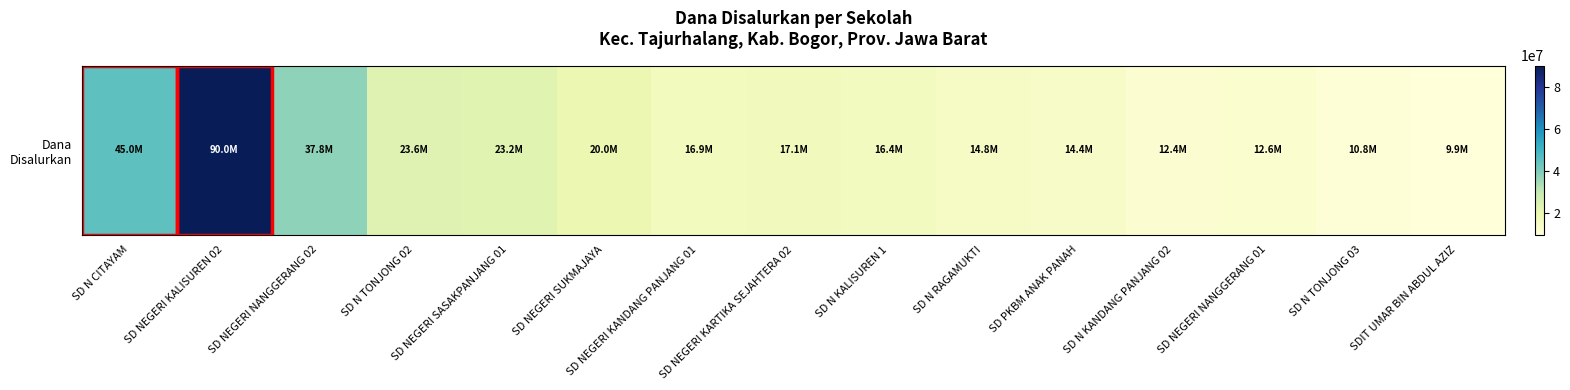

Rank the categories by value from lowest to highest.

SDIT UMAR BIN ABDUL AZIZ, SD N TONJONG 03, SD N KANDANG PANJANG 02, SD NEGERI NANGGERANG 01, SD PKBM ANAK PANAH, SD N RAGAMUKTI, SD N KALISUREN 1, SD NEGERI KANDANG PANJANG 01, SD NEGERI KARTIKA SEJAHTERA 02, SD NEGERI SUKMAJAYA, SD NEGERI SASAKPANJANG 01, SD N TONJONG 02, SD NEGERI NANGGERANG 02, SD N CITAYAM, SD NEGERI KALISUREN 02